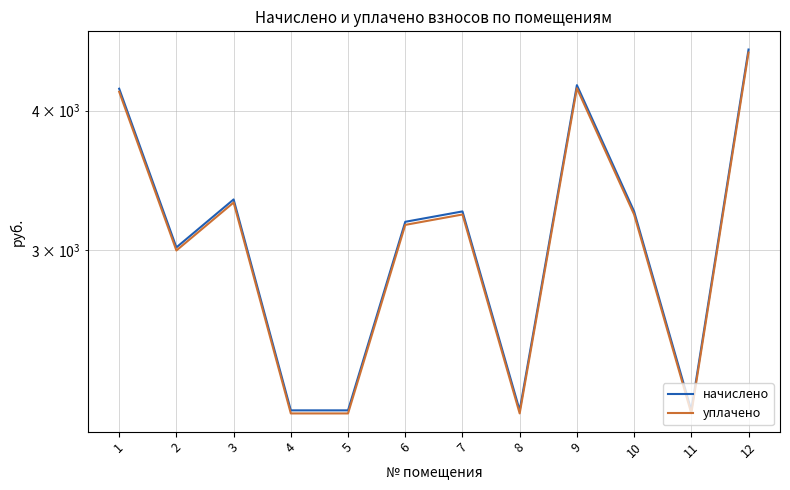

What is the average value of the уплачено series?

3112.3